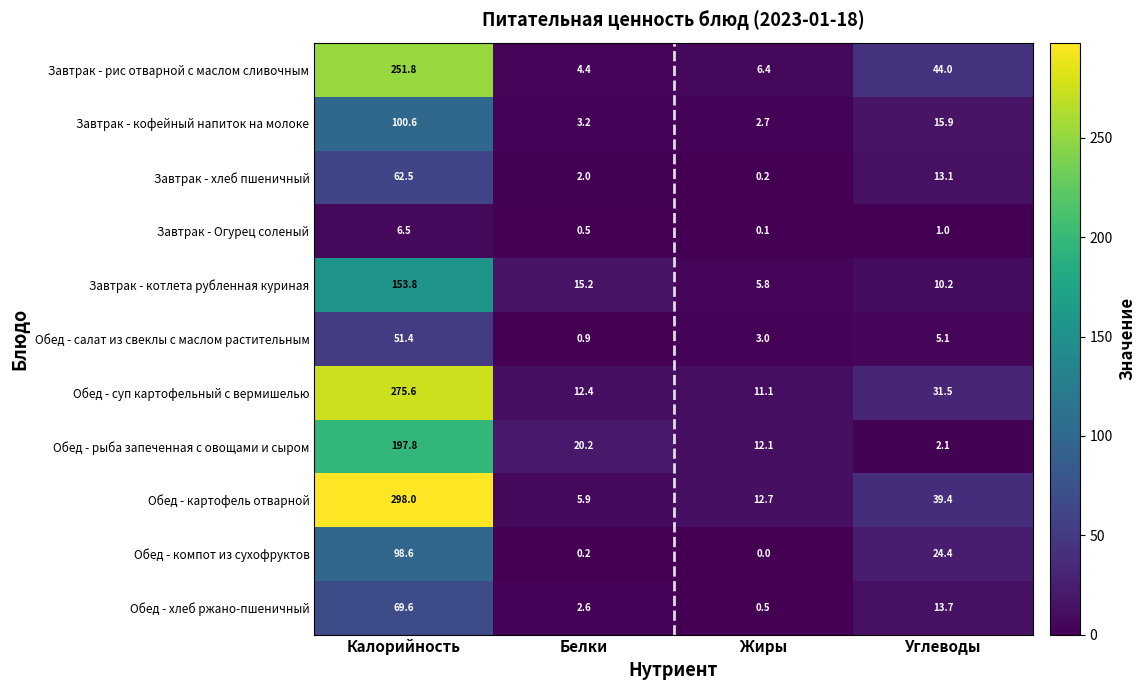

What is the sum of the Завтрак - кофейный напиток на молоке values at Углеводы and Белки?

19.1